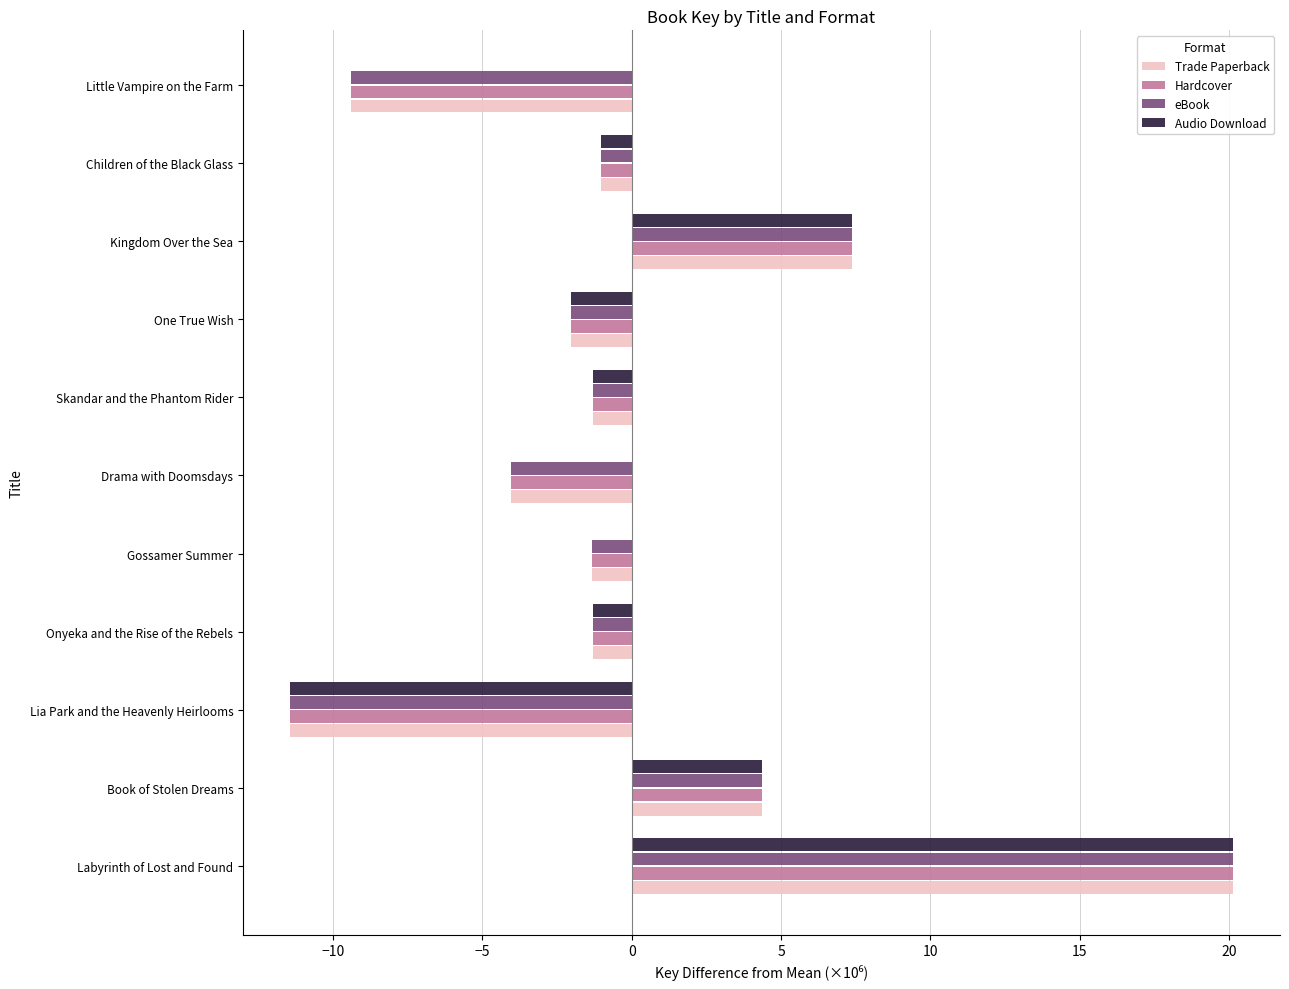

What is the approximate value of Trade Paperback at Lia Park and the Heavenly Heirlooms?

-11.4